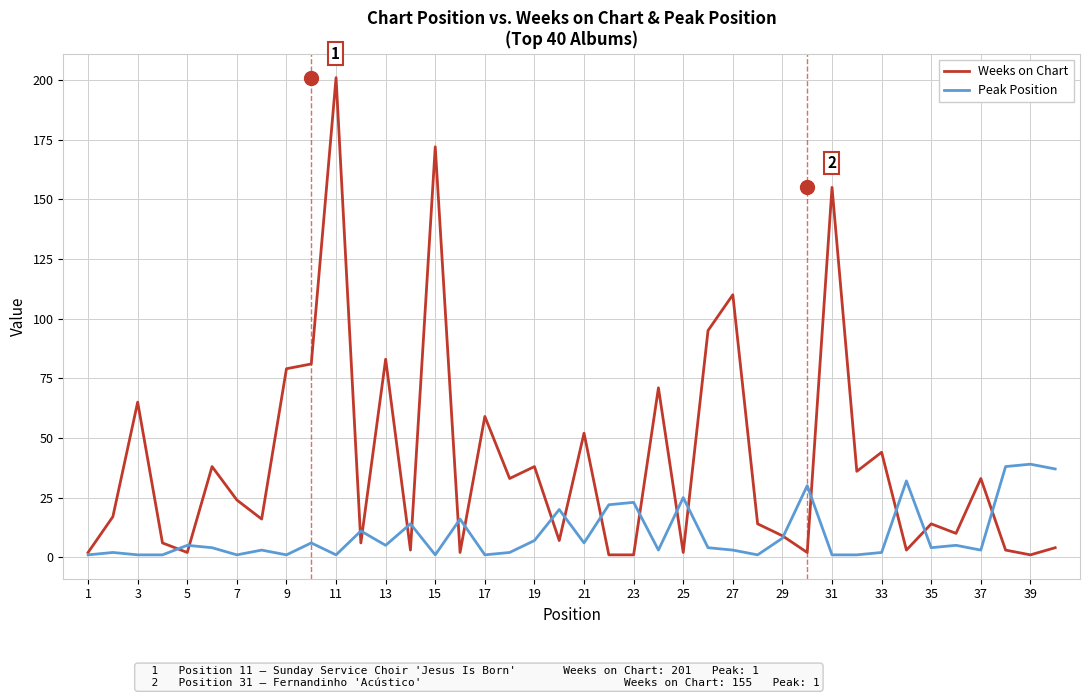

Rank the series by their average value, from highest to lowest.

Weeks on Chart, Peak Position